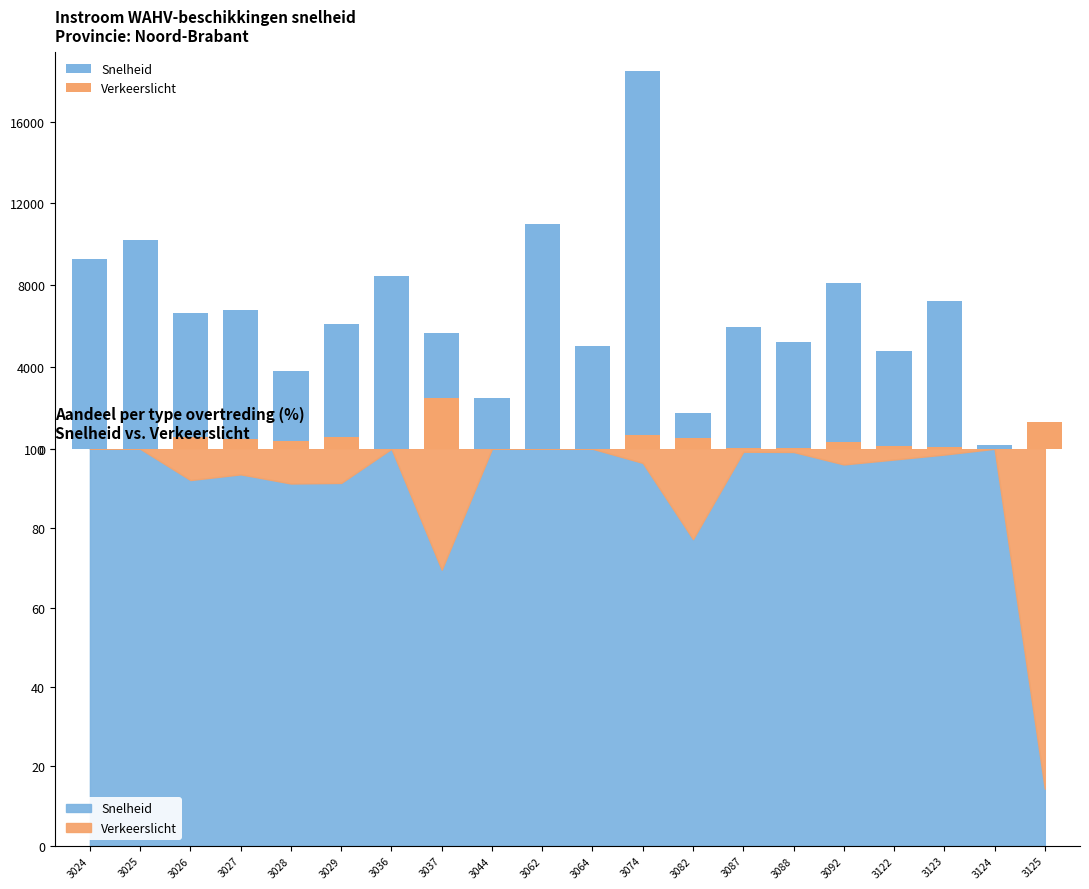

Reading right to left, what are all the values shown in this chart?

Snelheid: 222	175	7238	4765	8108	5247	5952	1743	18502	5051	11001	2464	5677	8434	6113	3793	6776	6659	10232	9273
Verkeerslicht: 1324	0	108	133	334	43	45	514	684	0	0	0	2487	0	576	364	467	570	0	0